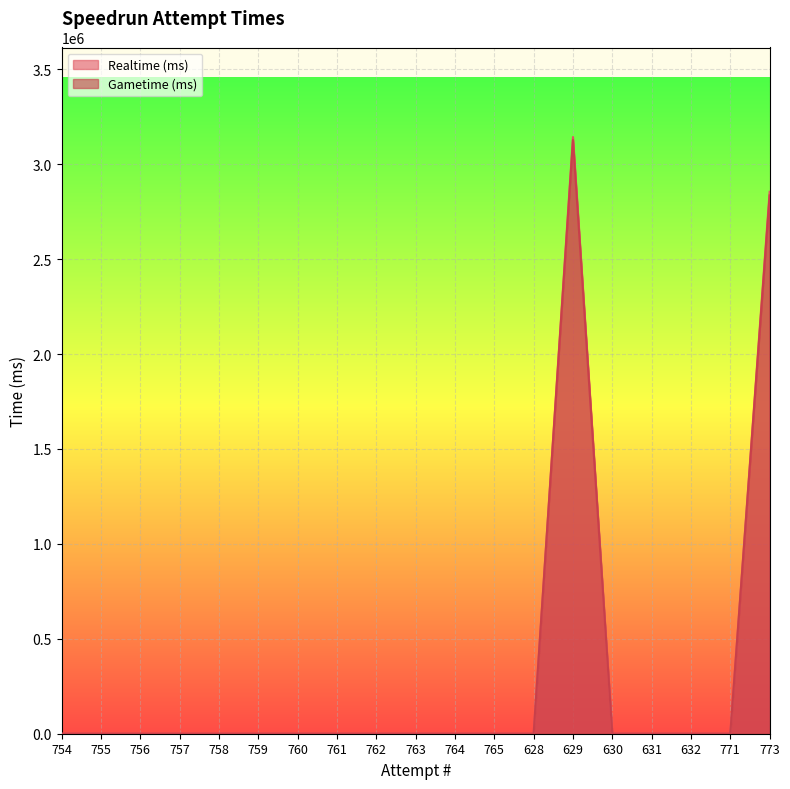

Reading left to right, extract all data points from this chart.

Realtime (ms): 0	0	0	0	0	0	0	0	0	0	0	0	0	3142985	0	0	0	0	2854541
Gametime (ms): 0	0	0	0	0	0	0	0	0	0	0	0	0	3126921	0	0	0	0	2835337